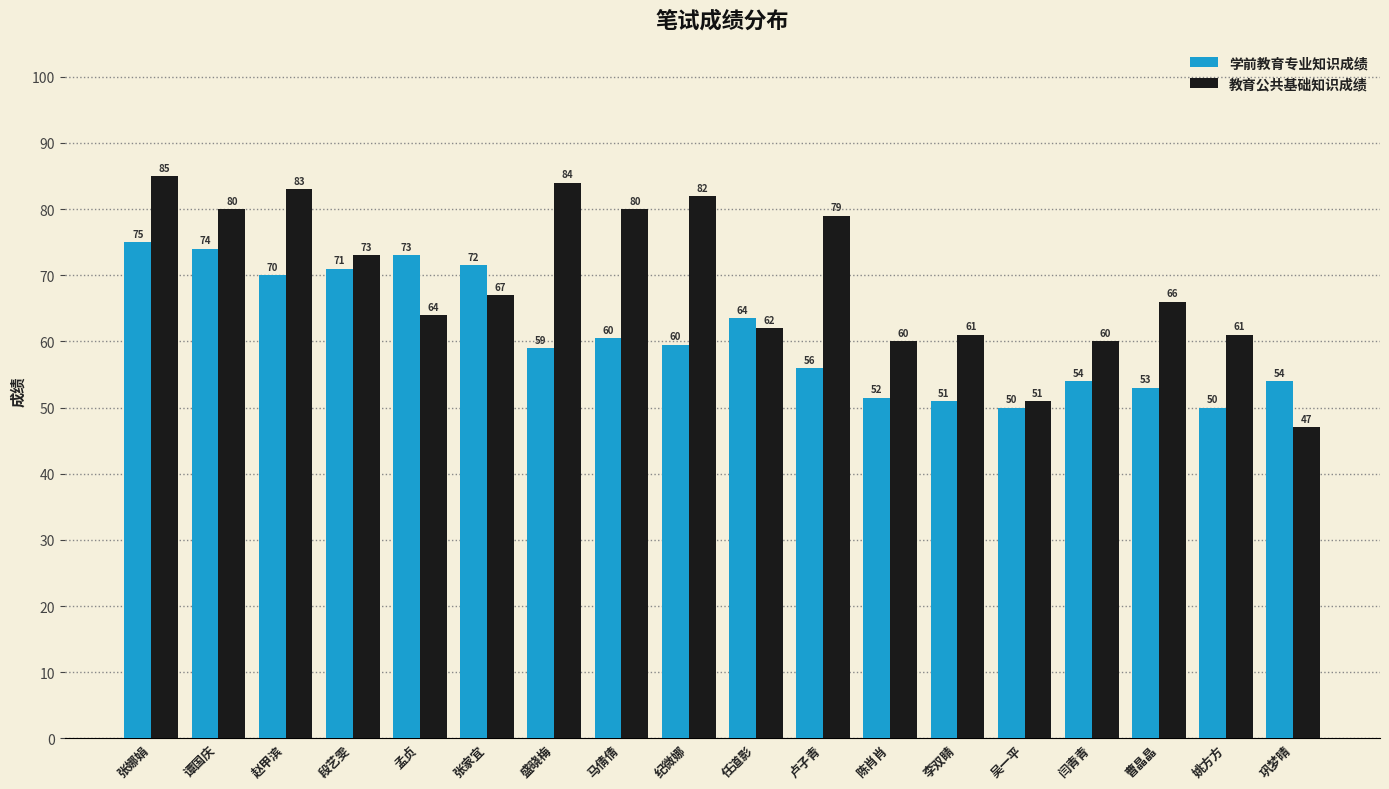

Which label corresponds to the largest value in the chart?

张娜娟